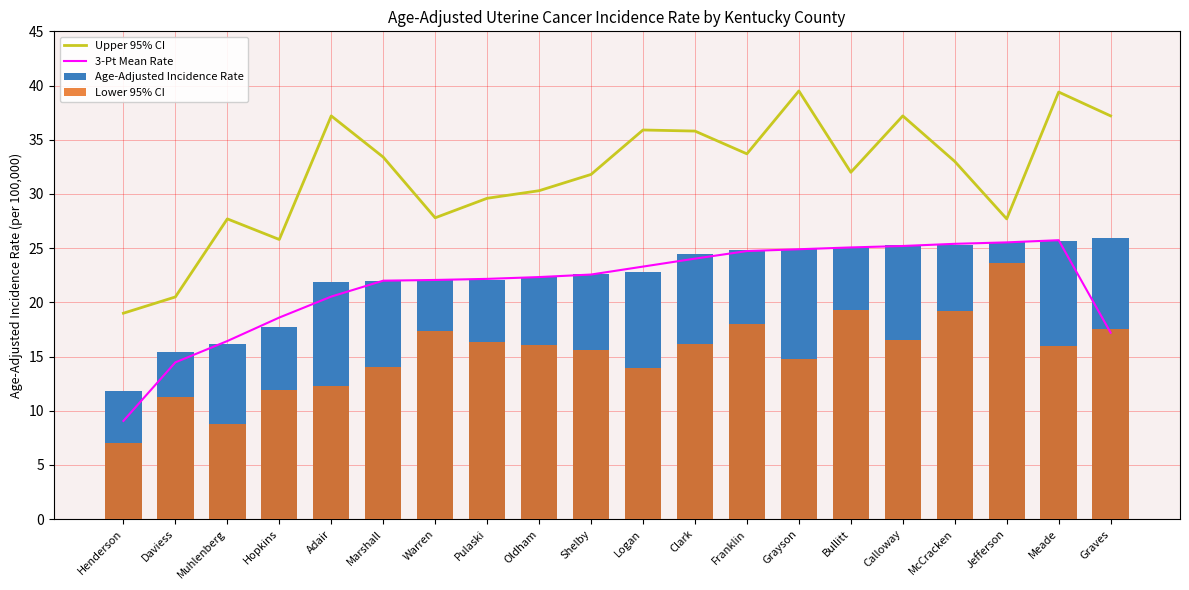

How many values in the Age-Adjusted Incidence Rate series exceed 22?

14